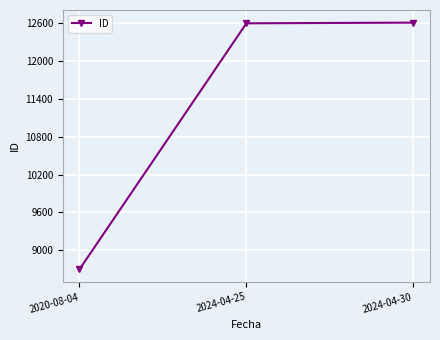

What is the label of the 3rd point from the left?

2024-04-30